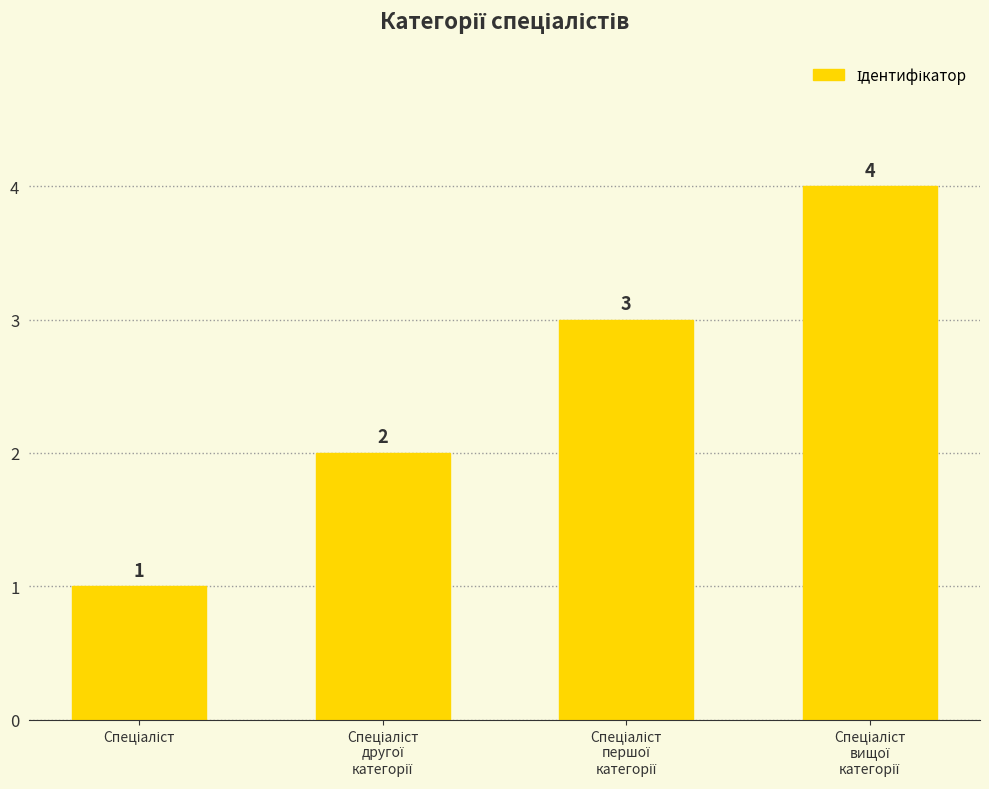

How many values are between 2 and 4?

3